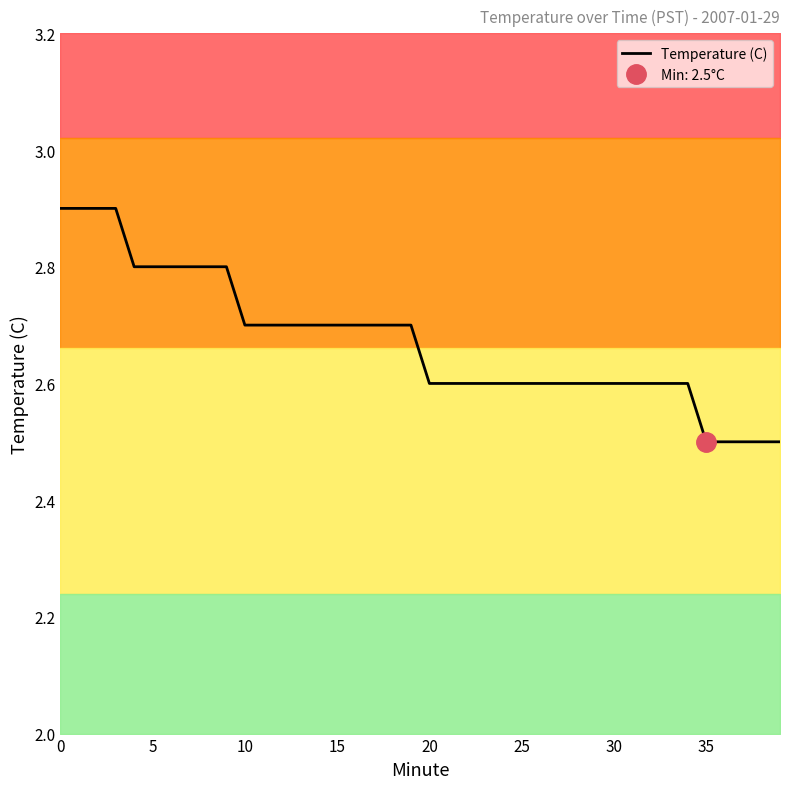

Which category has the lowest value across all series?

35